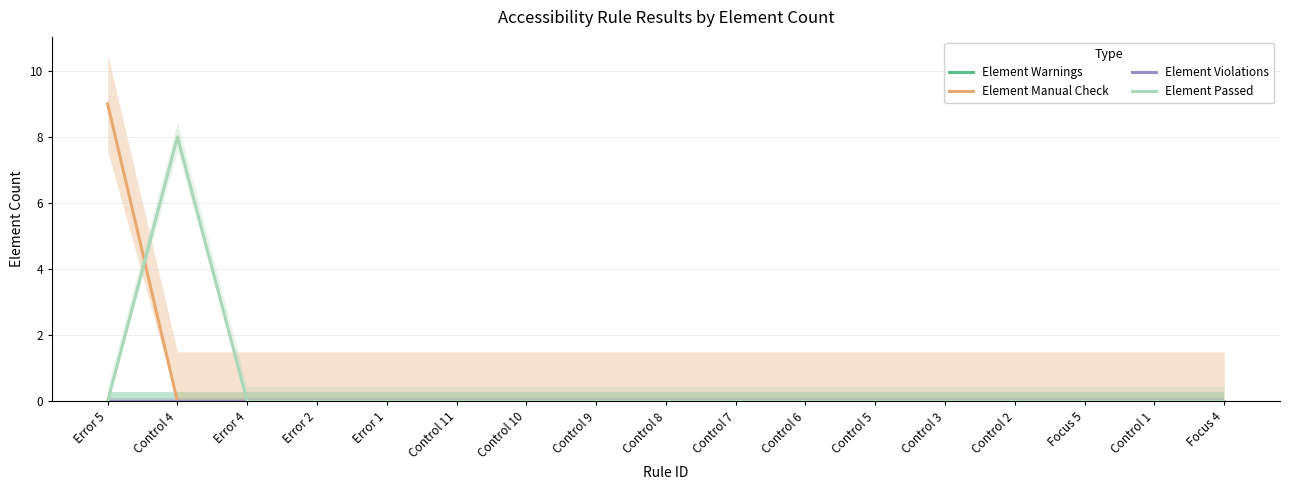

Reading right to left, transcribe all the data shown in this chart.

Element Warnings: 0	0	0	0	0	0	0	0	0	0	0	0	0	0	0	0	0
Element Manual Check: 0	0	0	0	0	0	0	0	0	0	0	0	0	0	0	0	9
Element Violations: 0	0	0	0	0	0	0	0	0	0	0	0	0	0	0	0	0
Element Passed: 0	0	0	0	0	0	0	0	0	0	0	0	0	0	0	8	0